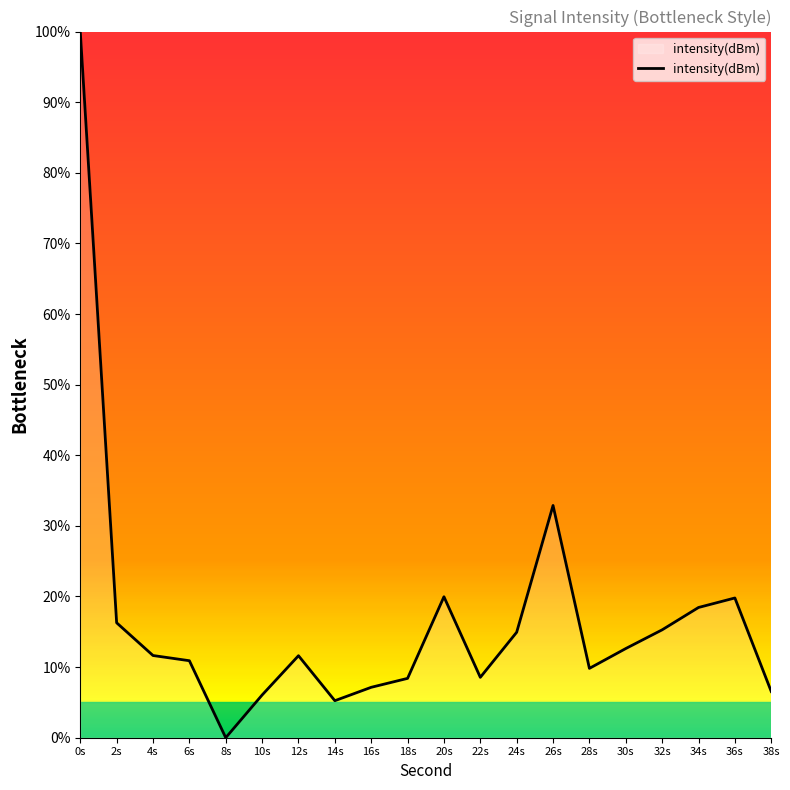

What is the maximum value shown in the chart?

100.0